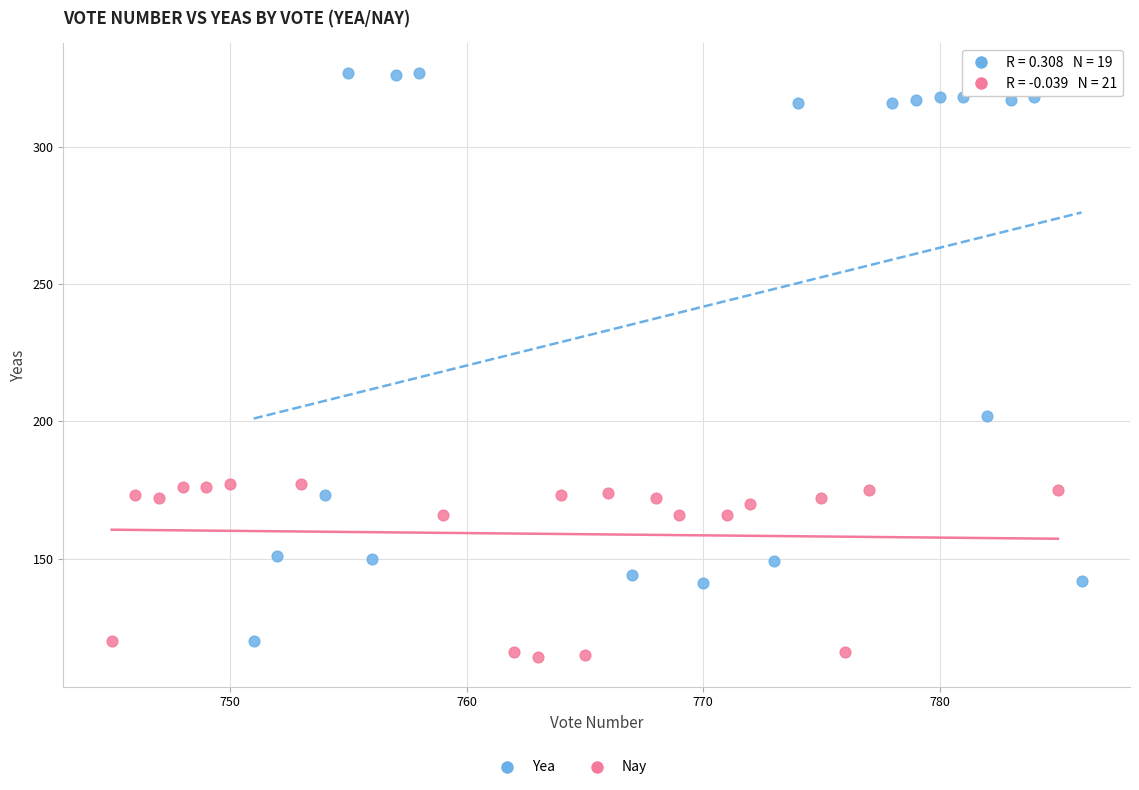

Which series has the largest Y range (max minus min)?

Yea